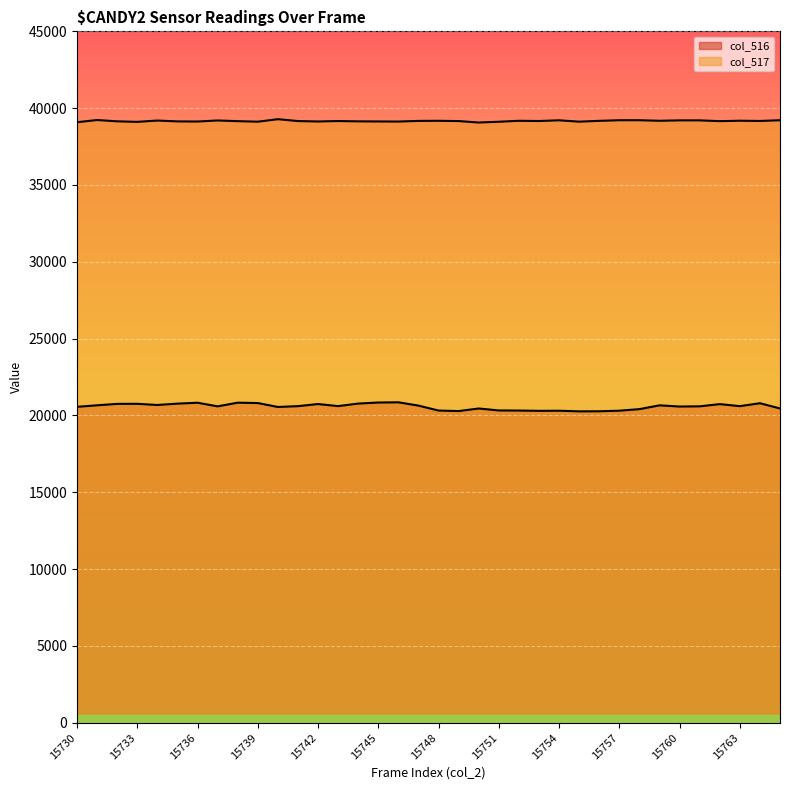

What is the minimum value shown in the chart?

20270